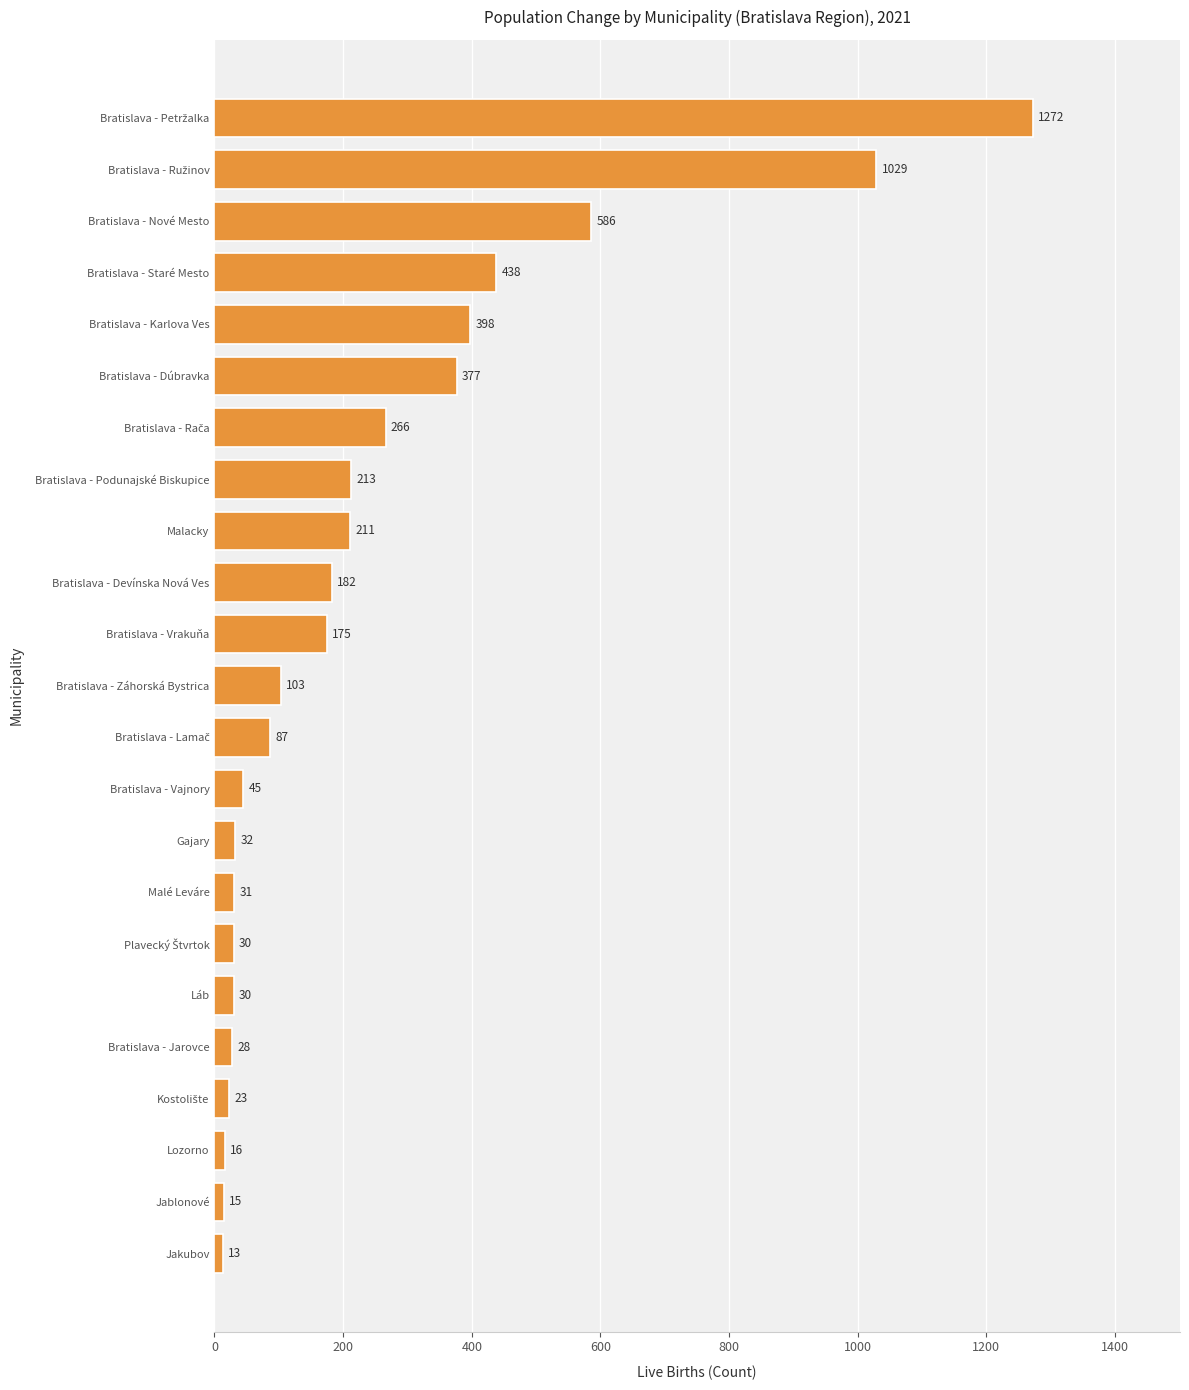

Are the bars horizontal?

Yes